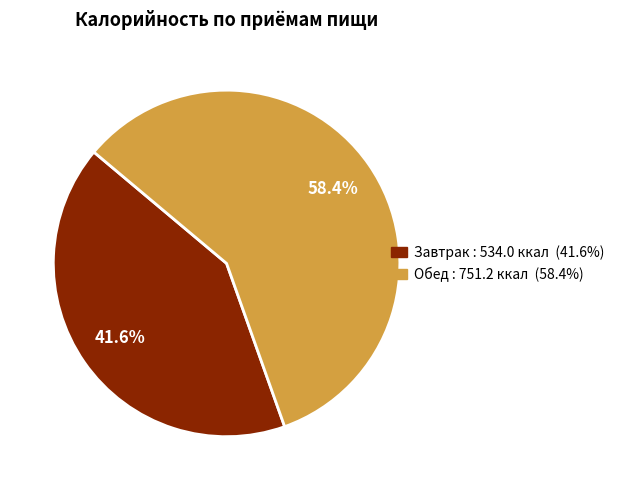

To the nearest percent, what portion does Обед represent?

58%